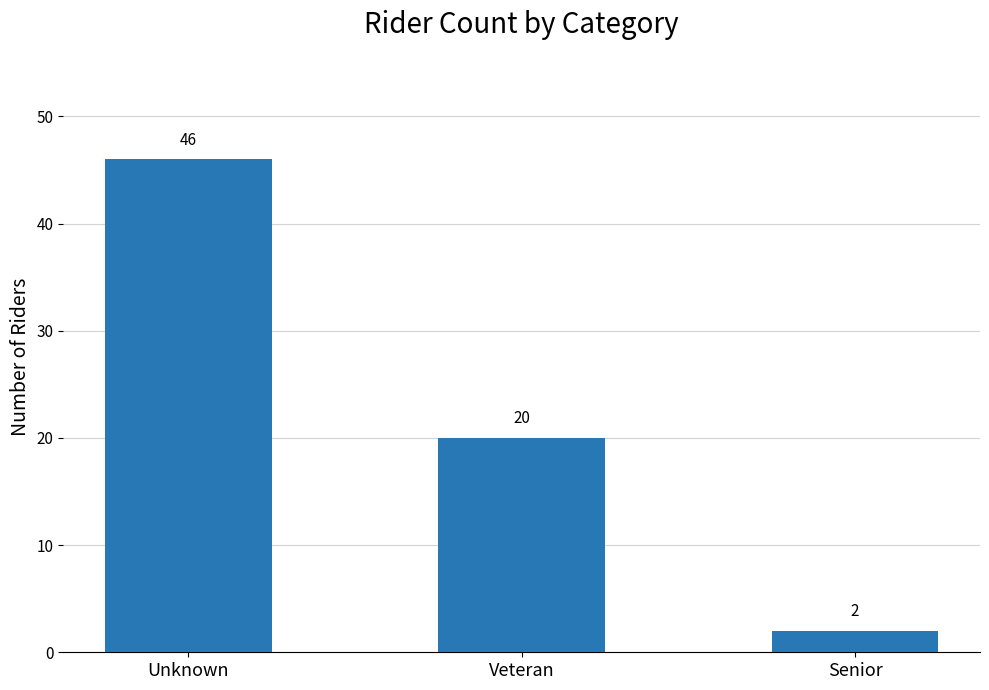

Rank the categories by value from lowest to highest.

Senior, Veteran, Unknown